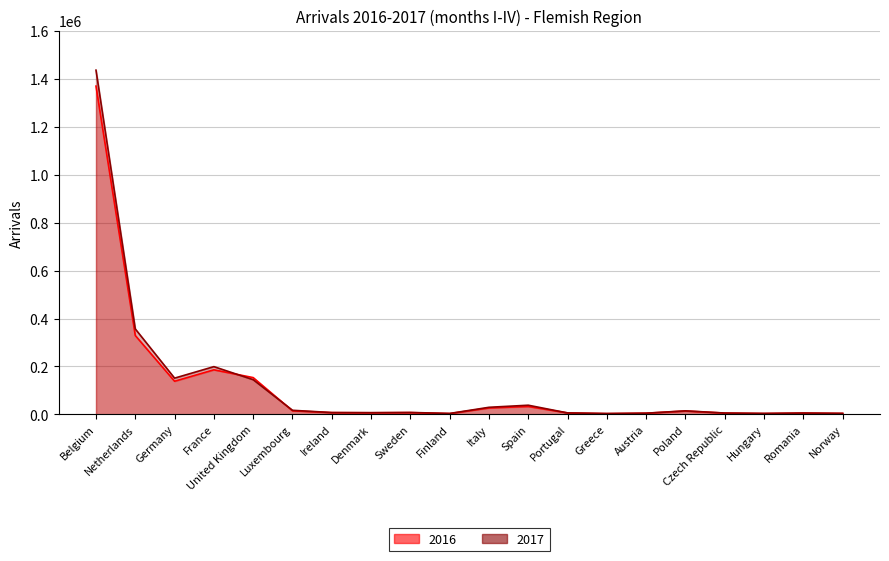

At which category does 2016 reach its first local peak?

France